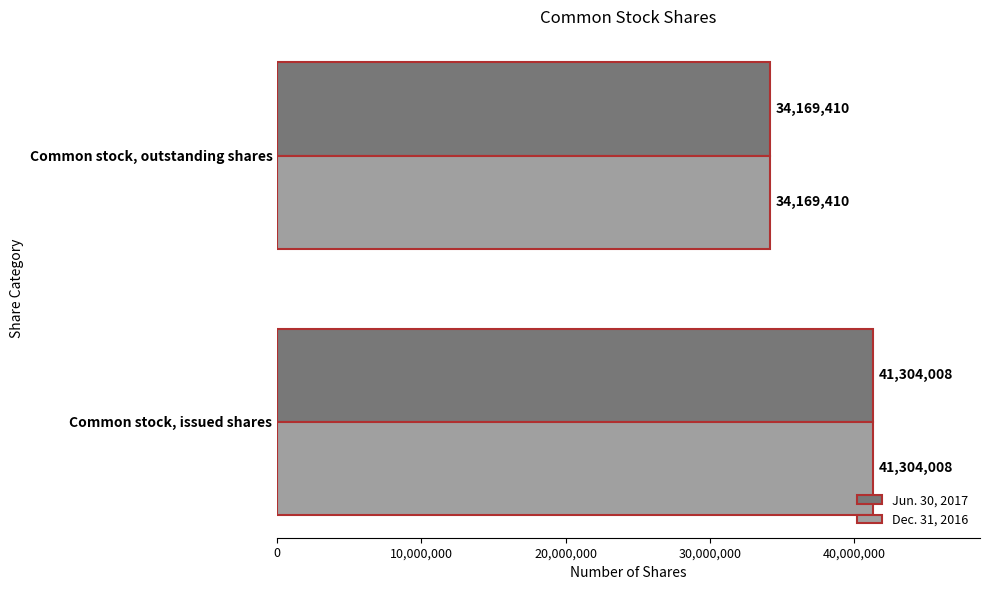

At which category is the sum across all series the highest?

Common stock, issued shares